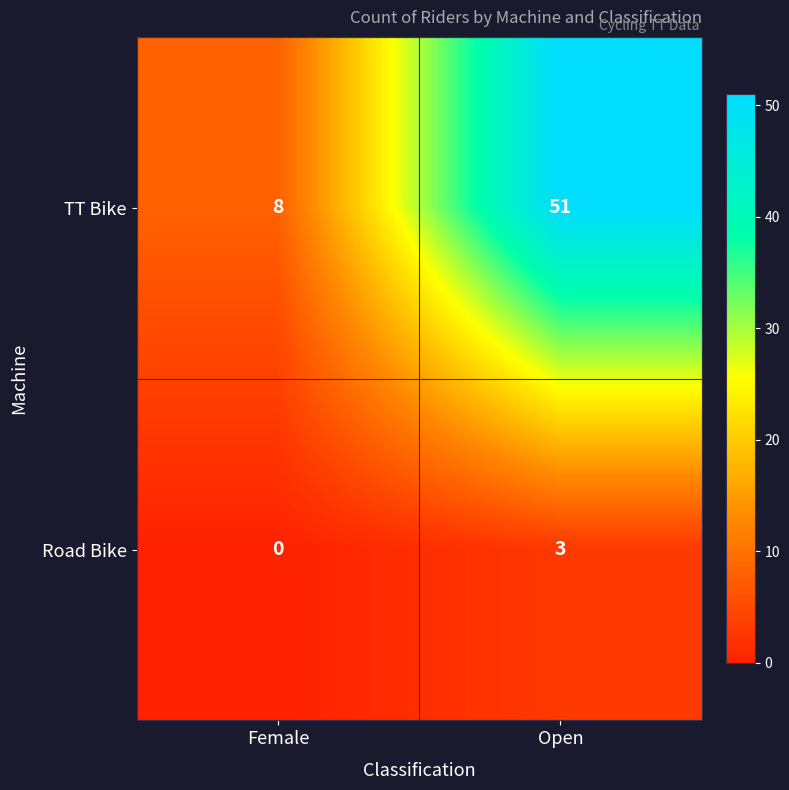

What is the average value of the TT Bike series?

30